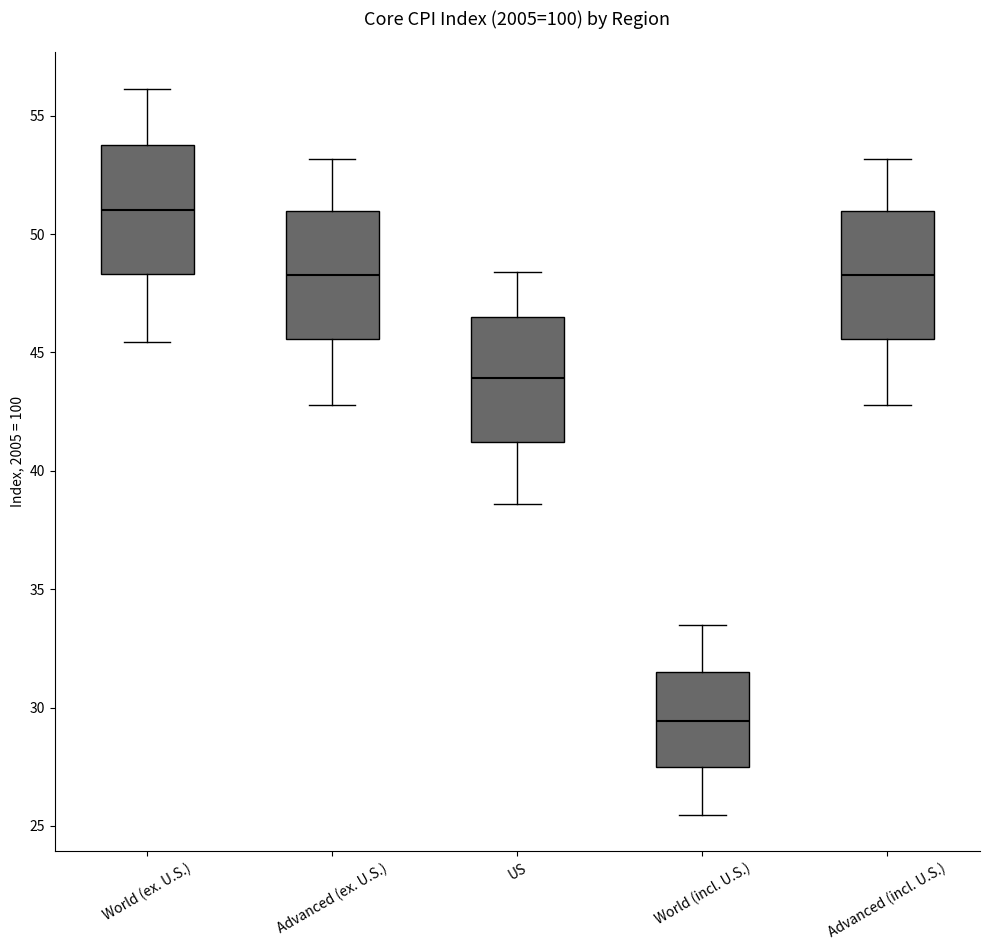

Reading left to right, transcribe this box plot: for each box, give where its median line is, the range the box spans, and where its two whiskers end, as read against the y-axis. The values are not printed on the chart, so give them approximately, as read against the axis.

World (ex. U.S.): median 51.0, box 48.5 to 54.0, whiskers 45.5 to 56.0
Advanced (ex. U.S.): median 48.5, box 45.5 to 51.0, whiskers 43.0 to 53.0
US: median 44.0, box 41.0 to 46.5, whiskers 38.5 to 48.5
World (incl. U.S.): median 29.5, box 27.5 to 31.5, whiskers 25.5 to 33.5
Advanced (incl. U.S.): median 48.5, box 45.5 to 51.0, whiskers 43.0 to 53.0